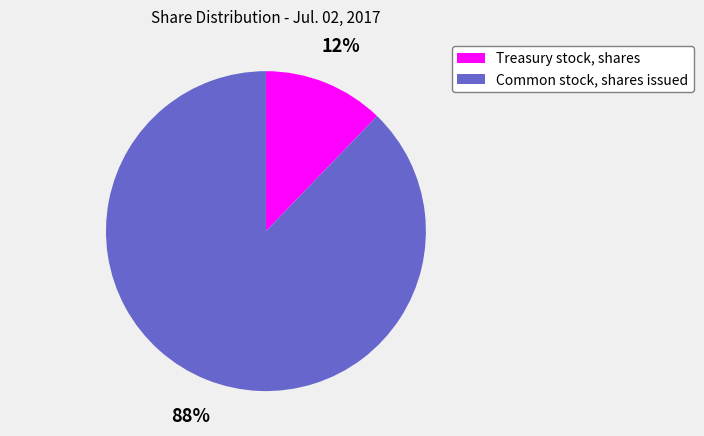

To the nearest percent, what is the difference between the Common stock, shares issued and Treasury stock, shares slice percentages?

76%